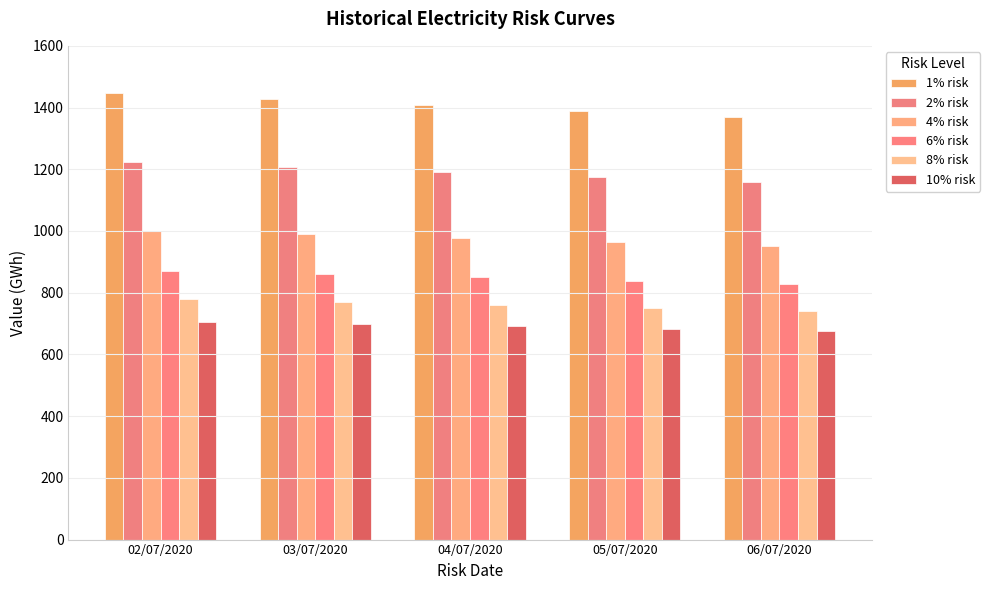

Which series has the largest total across all categories?

1% risk